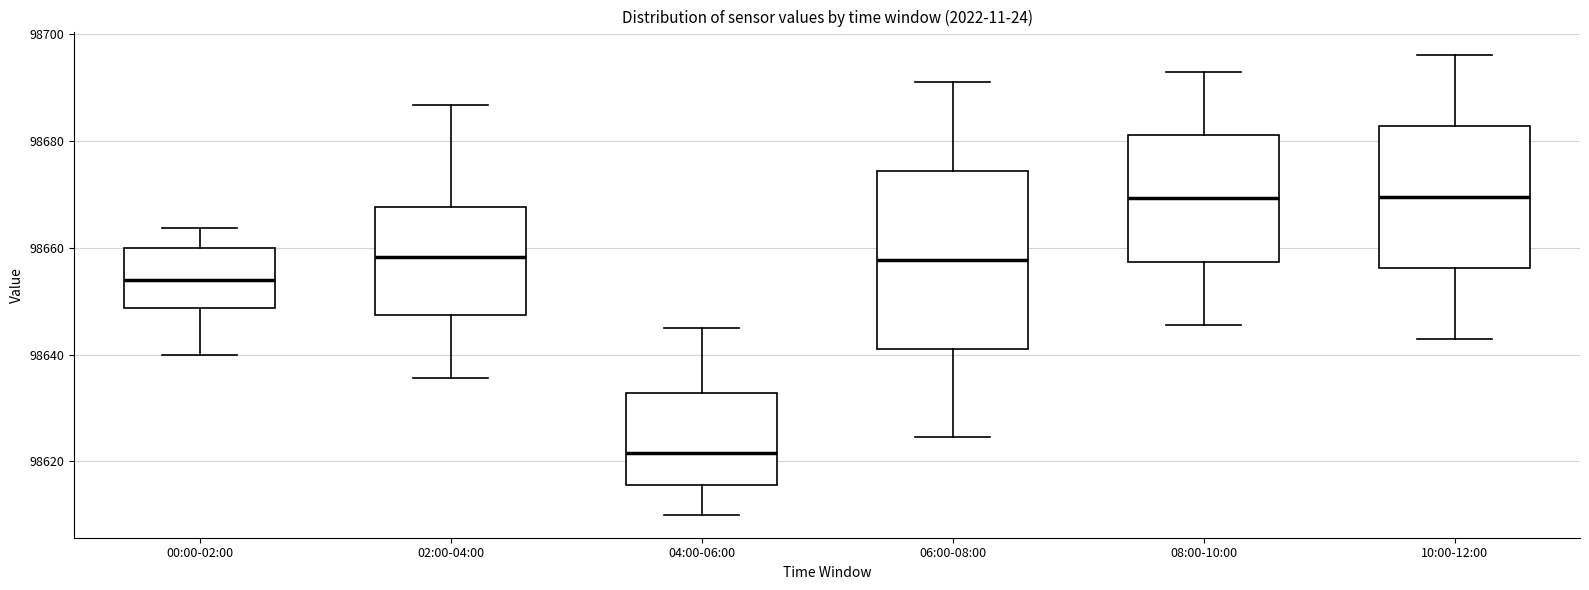

Reading left to right, transcribe this box plot: for each box, give where its median line is, the range the box spans, and where its two whiskers end, as read against the y-axis. The values are not printed on the chart, so give them approximately, as read against the axis.

00:00-02:00: median 98654, box 98648 to 98660, whiskers 98640 to 98664
02:00-04:00: median 98658, box 98648 to 98668, whiskers 98636 to 98686
04:00-06:00: median 98622, box 98616 to 98632, whiskers 98610 to 98646
06:00-08:00: median 98658, box 98642 to 98674, whiskers 98624 to 98692
08:00-10:00: median 98670, box 98658 to 98682, whiskers 98646 to 98694
10:00-12:00: median 98670, box 98656 to 98682, whiskers 98644 to 98696